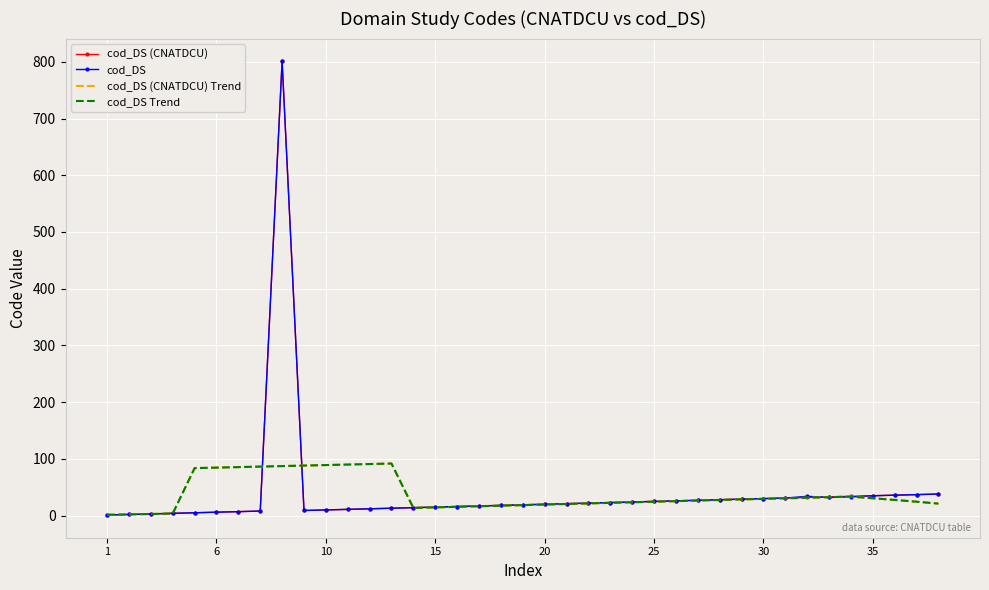

In cod_DS (CNATDCU) Trend, how many points are higher than both neighbors (excluding endpoints)?

2